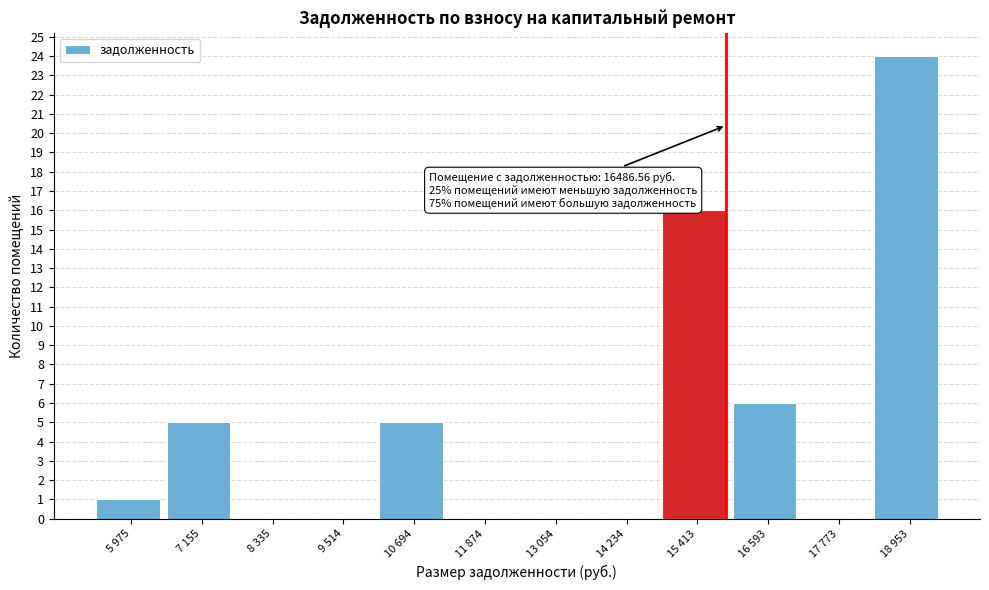

Reading left to right, extract all data points from this chart.

5 975=1	7 155=5	8 335=0	9 514=0	10 694=5	11 874=0	13 054=0	14 234=0	15 413=16	16 593=6	17 773=0	18 953=24